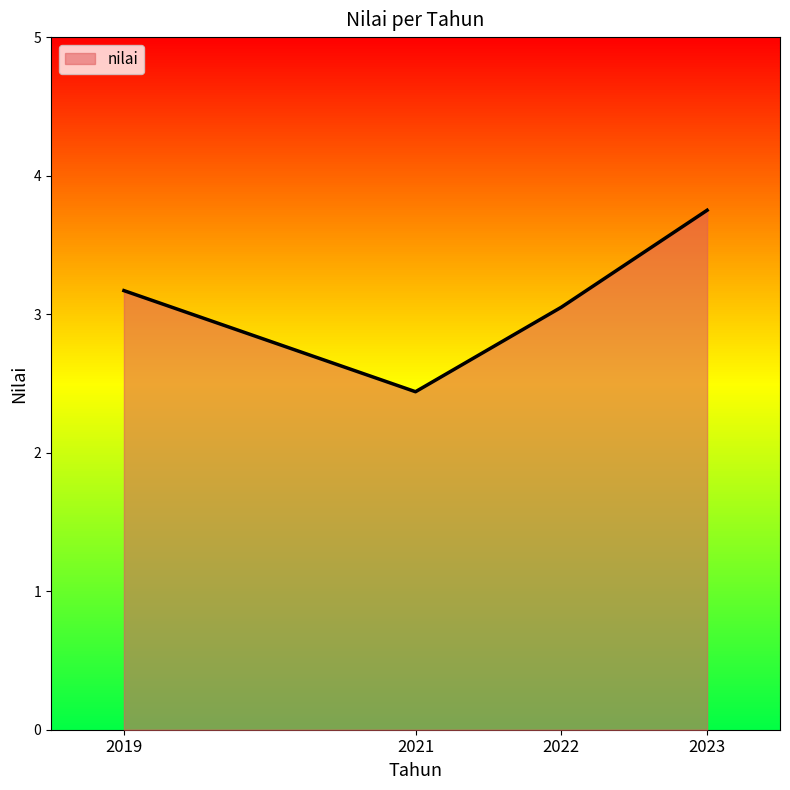

What is the smallest value displayed?

2.4